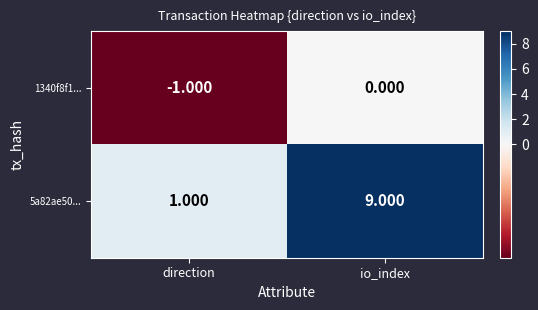

What is the total value across all series at io_index?

9